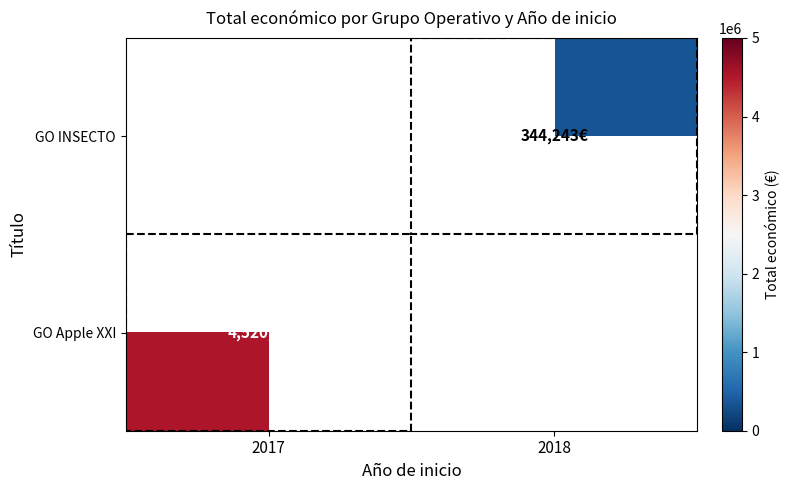

What is the greatest value displayed?

4520649.0